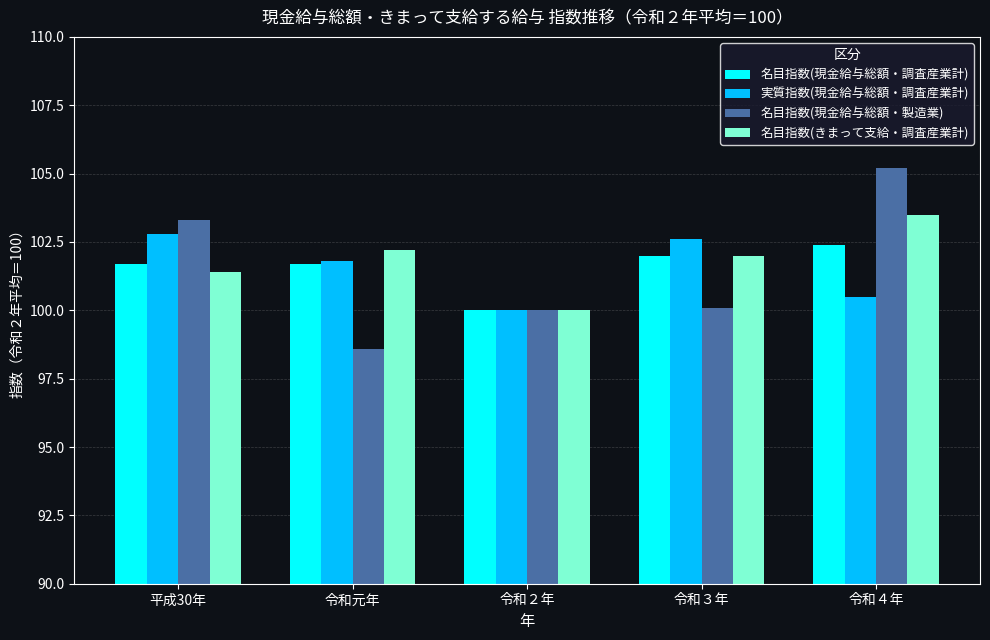

What is the label of the 5th bar from the left?

令和４年